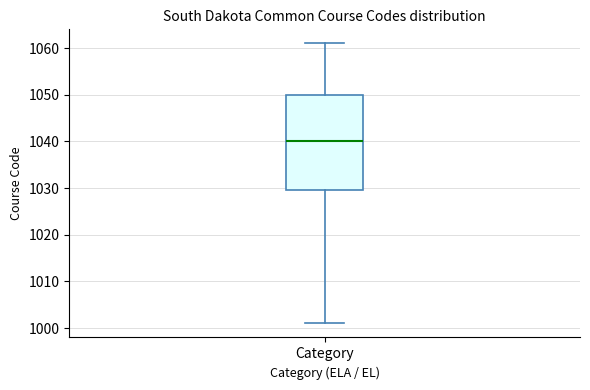

Transcribe this box plot: give where the median line is, the range the box spans, and where the two whiskers end, as read against the y-axis. The values are not printed on the chart, so give them approximately, as read against the axis.

median 1040, box 1030 to 1050, whiskers 1001 to 1061